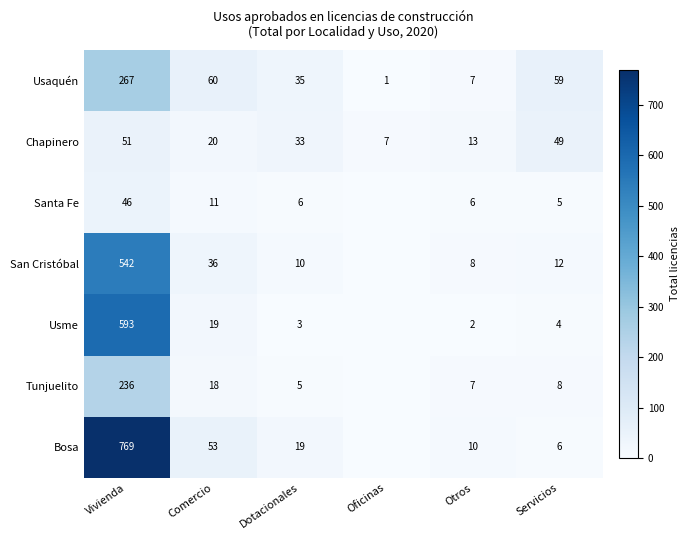

What is the difference between the San Cristóbal values at Vivienda and Servicios?

530